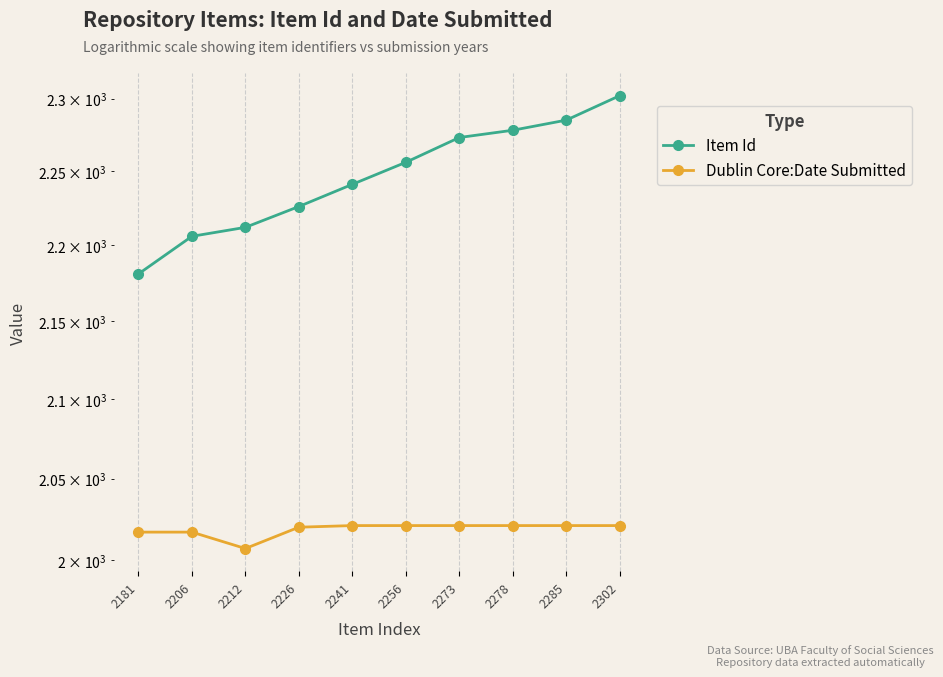

Rank the series at 2226 from lowest to highest value.

Dublin Core:Date Submitted, Item Id